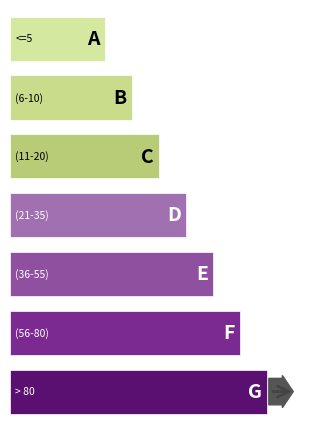

Reading left to right, extract all data points from this chart.

<=5=5	(6-10)=10	(11-20)=20	(21-35)=35	(36-55)=55	(56-80)=80	> 80=100